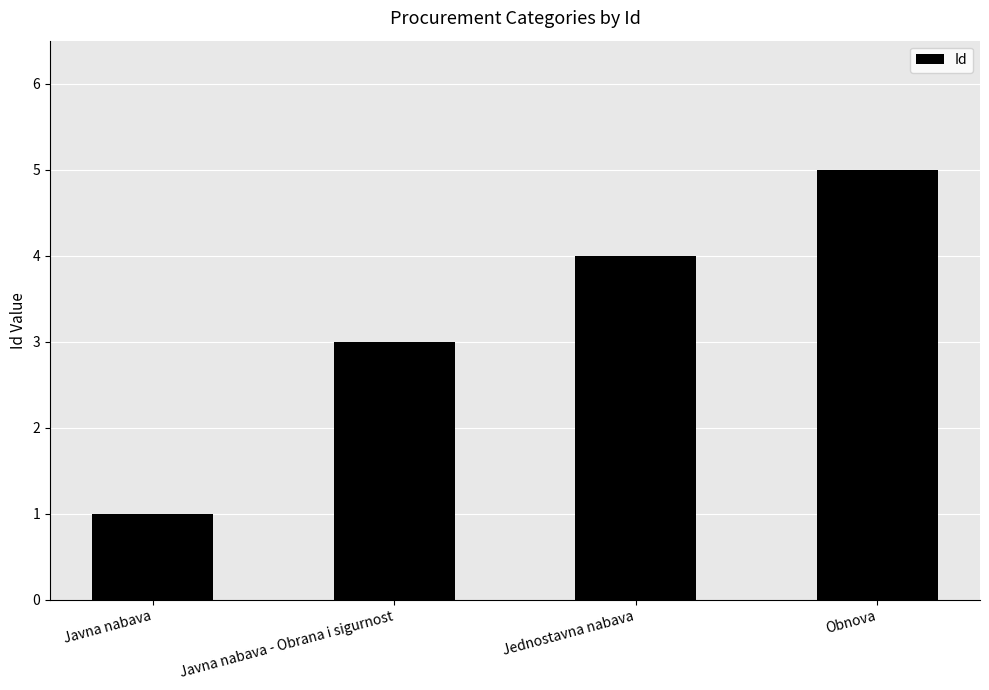

What is the value of the 4th bar from the left?

5